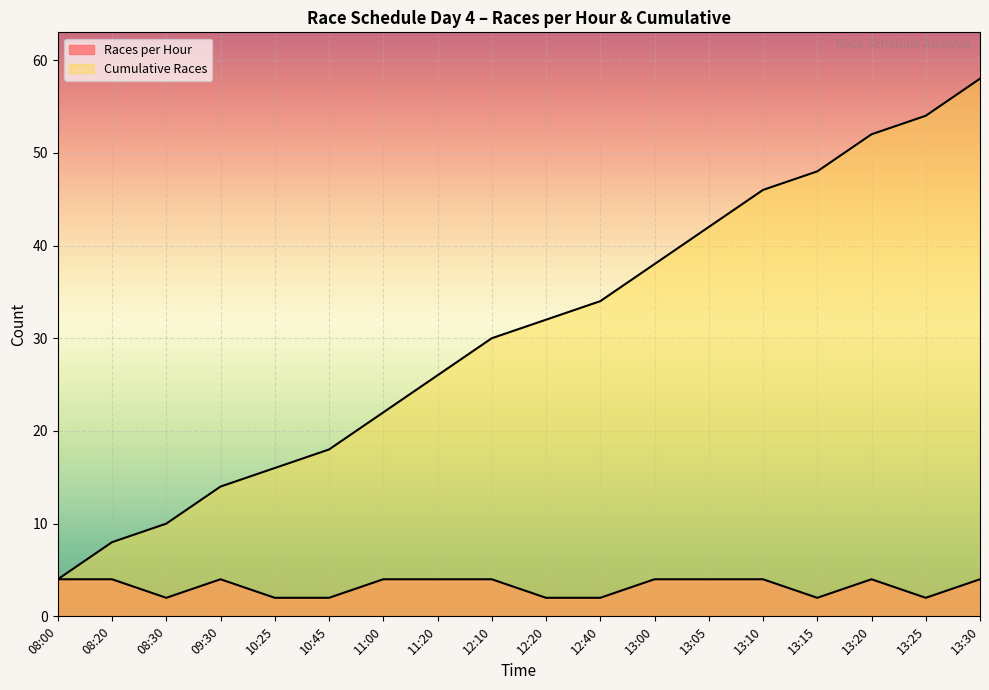

Reading right to left, extract all data points from this chart.

Races per Hour: 4	2	4	2	4	4	4	2	2	4	4	4	2	2	4	2	4	4
Cumulative Races: 58	54	52	48	46	42	38	34	32	30	26	22	18	16	14	10	8	4